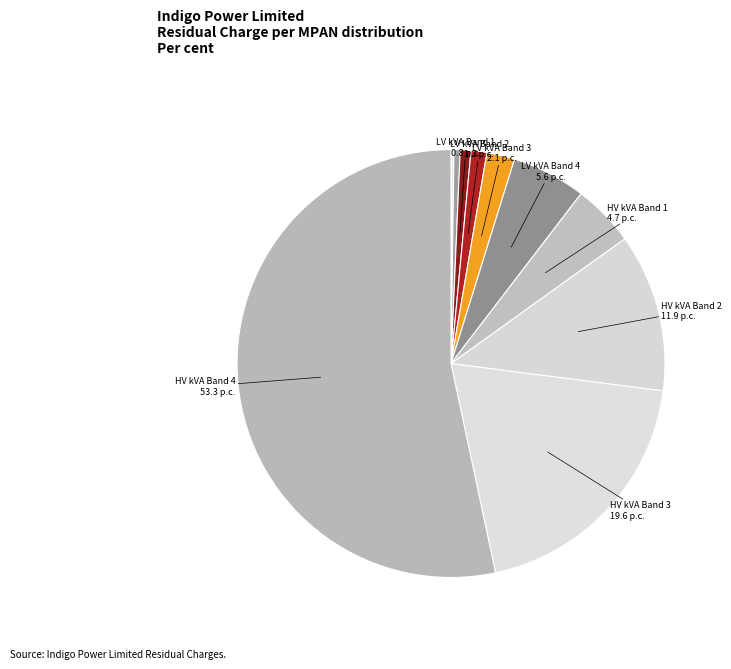

How many slices are in this pie chart?

13